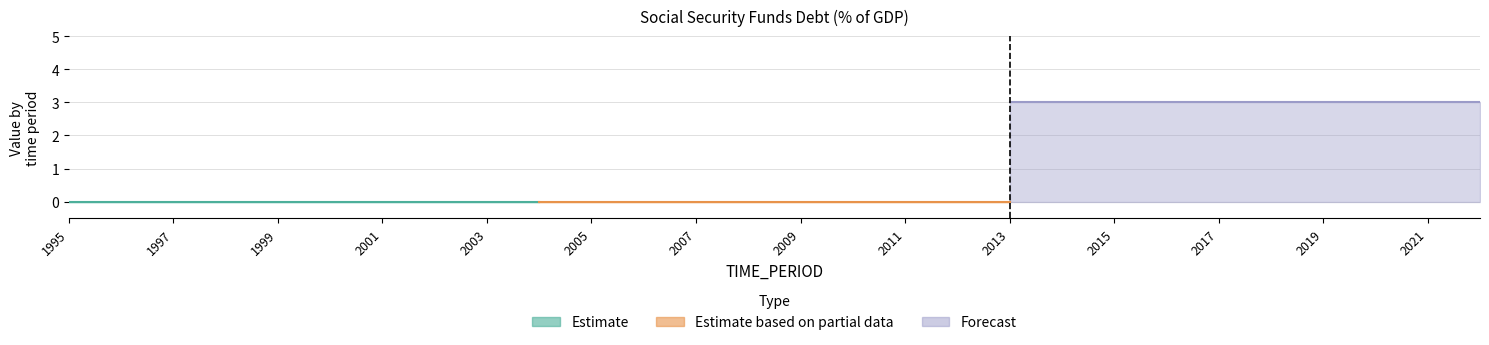

How many series are shown in this chart?

3